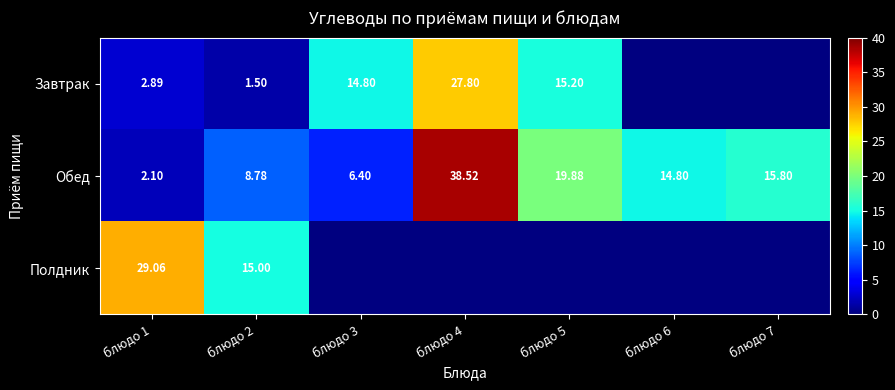

Is the value of Полдник at блюдо 2 greater than the value of Обед at блюдо 5?

No